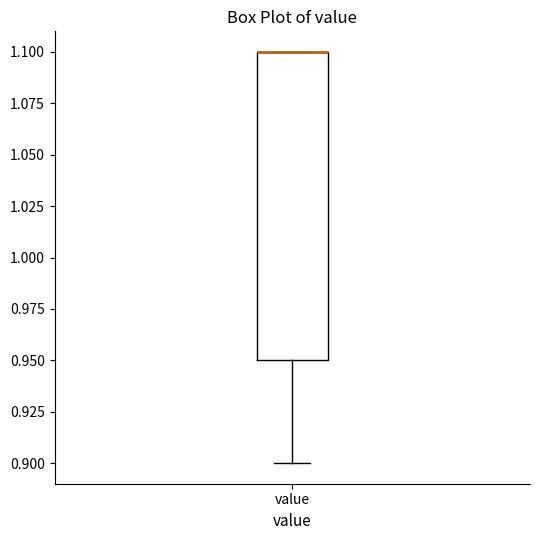

Read this box plot against the y-axis: the position of the median line, the range covered by the box, and the ends of both whiskers. The values are not printed on the chart, so give them approximately, as read against the axis.

median 1.10 (drawn on the box's upper edge), box 0.95 to 1.10, whiskers 0.90 to 1.10